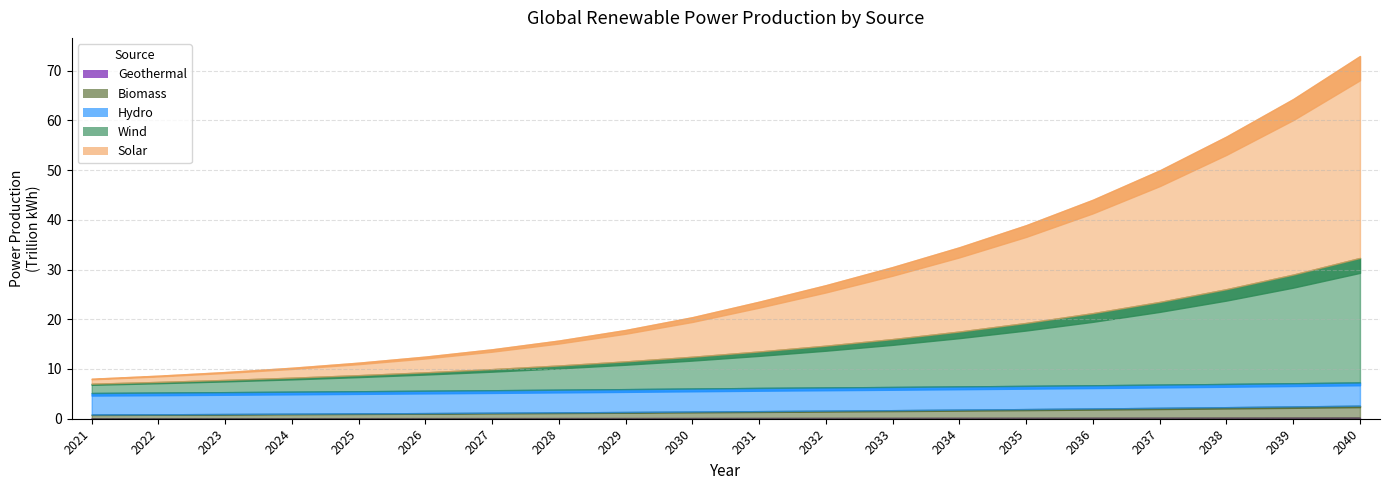

Which category has the highest value across all series?

2040